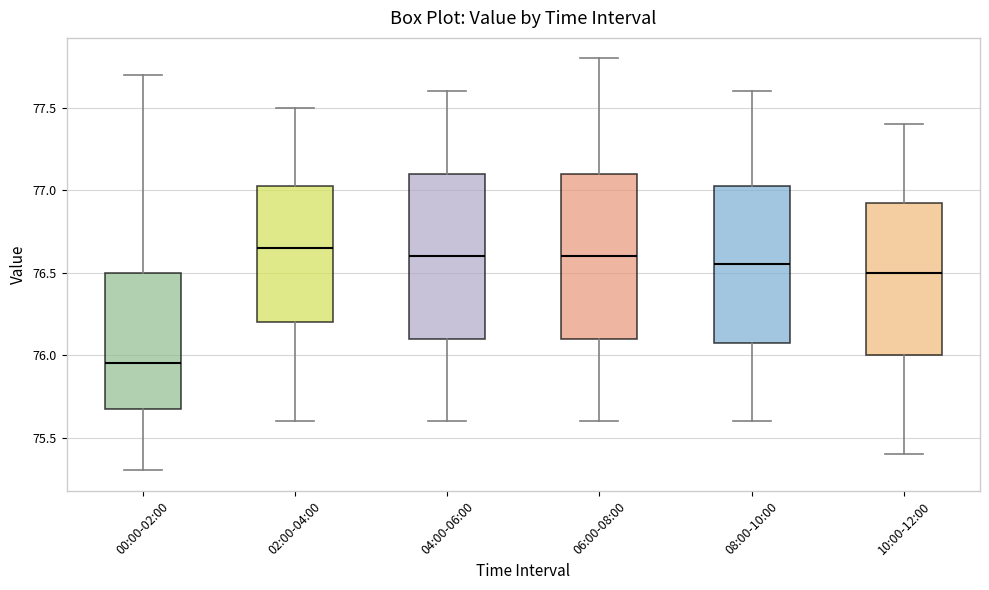

Reading left to right, transcribe this box plot: for each box, give where its median line is, the range the box spans, and where its two whiskers end, as read against the y-axis. The values are not printed on the chart, so give them approximately, as read against the axis.

00:00-02:00: median 75.95, box 75.70 to 76.50, whiskers 75.30 to 77.70
02:00-04:00: median 76.65, box 76.20 to 77.05, whiskers 75.60 to 77.50
04:00-06:00: median 76.60, box 76.10 to 77.10, whiskers 75.60 to 77.60
06:00-08:00: median 76.60, box 76.10 to 77.10, whiskers 75.60 to 77.80
08:00-10:00: median 76.55, box 76.10 to 77.05, whiskers 75.60 to 77.60
10:00-12:00: median 76.50, box 76.00 to 76.95, whiskers 75.40 to 77.40